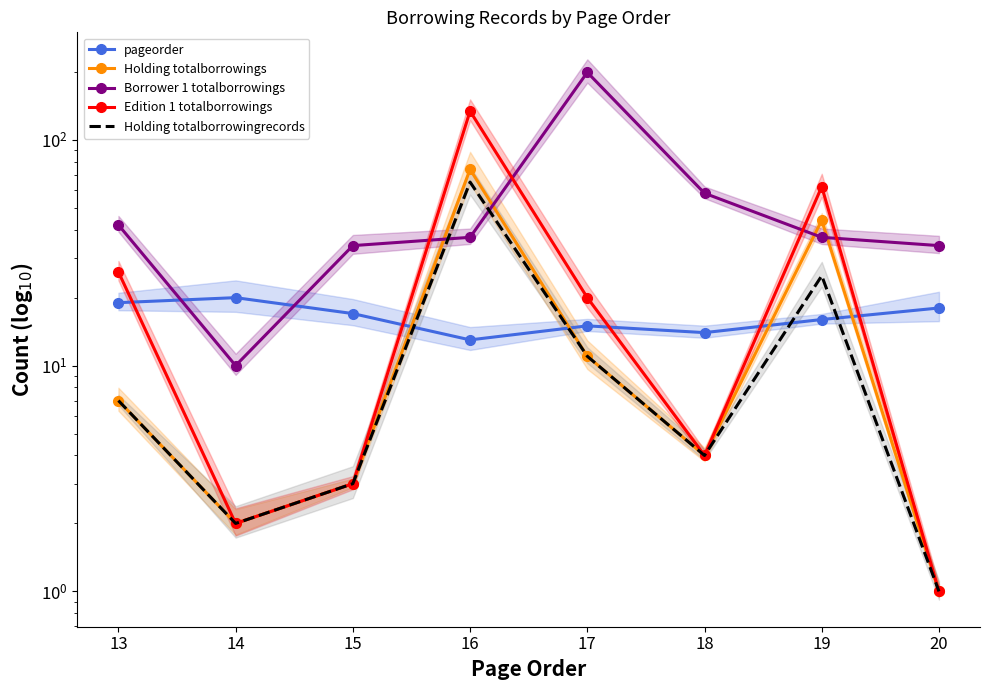

List the labels in order of Holding totalborrowings value, largest first.

16, 19, 17, 13, 18, 15, 14, 20